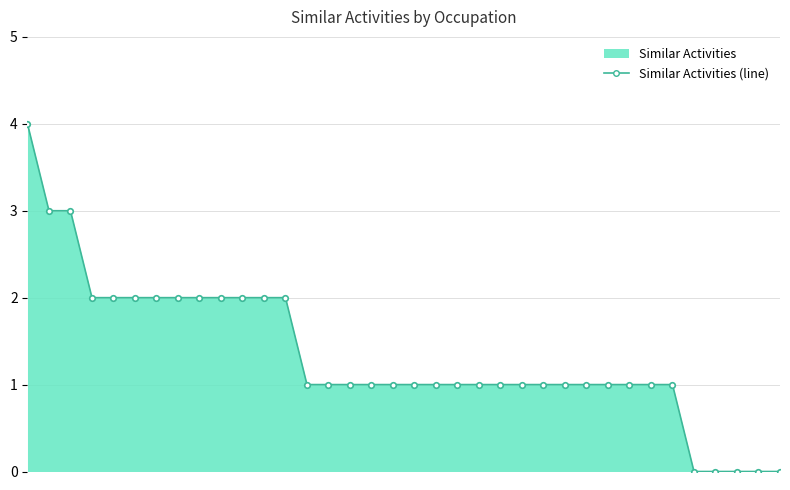

What is the value of the 14th point from the left?

1